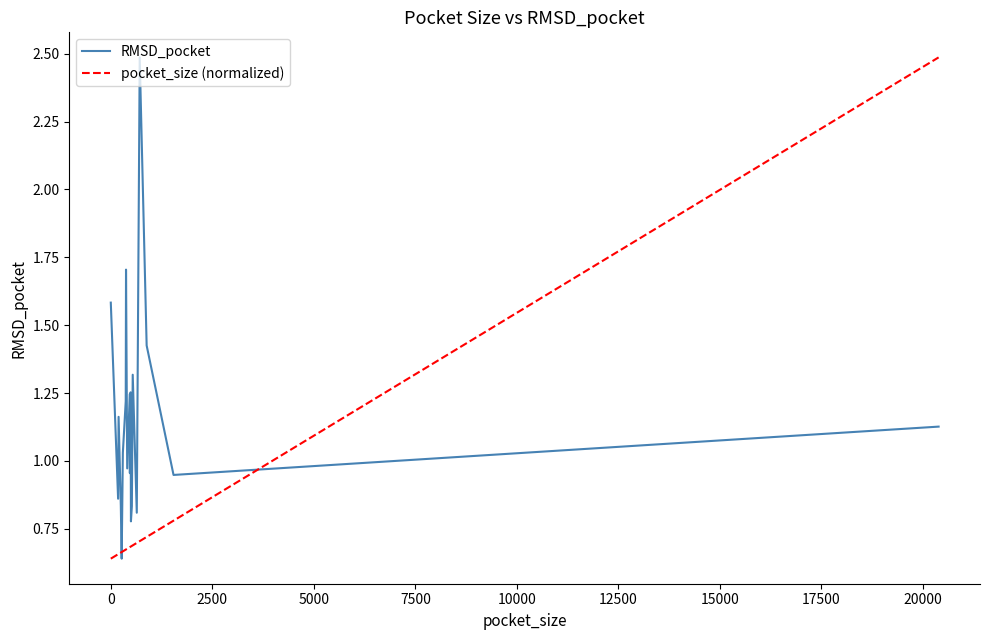

True or false: RMSD_pocket and pocket_size (normalized) intersect in this chart.

True